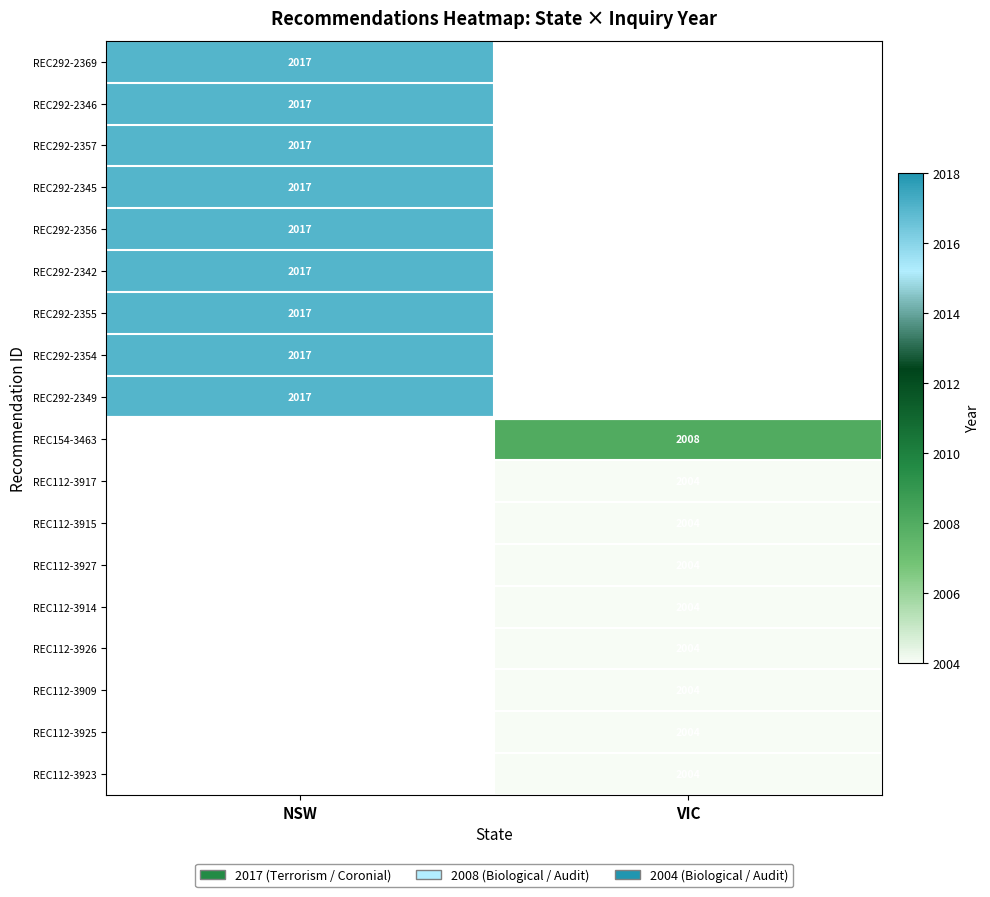

The REC292-2369 series shows 840 at NSW. True or false?

False